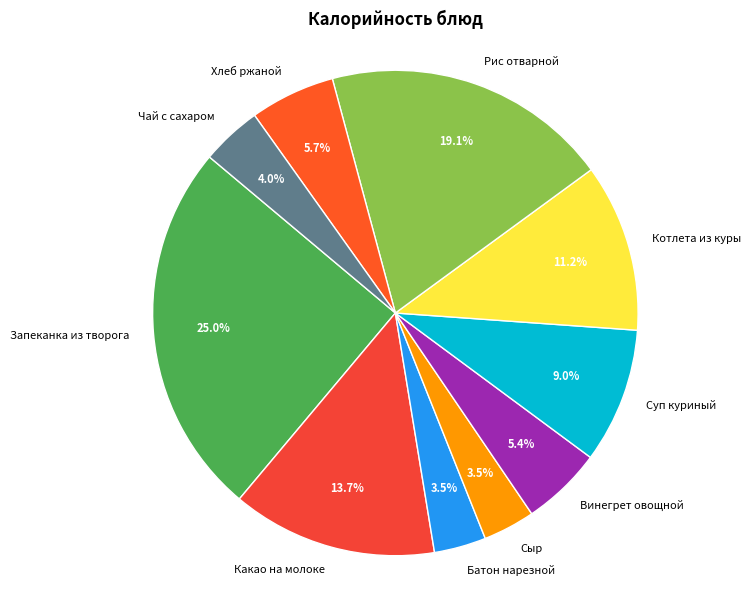

Which category has the biggest portion of the pie?

Запеканка из творога